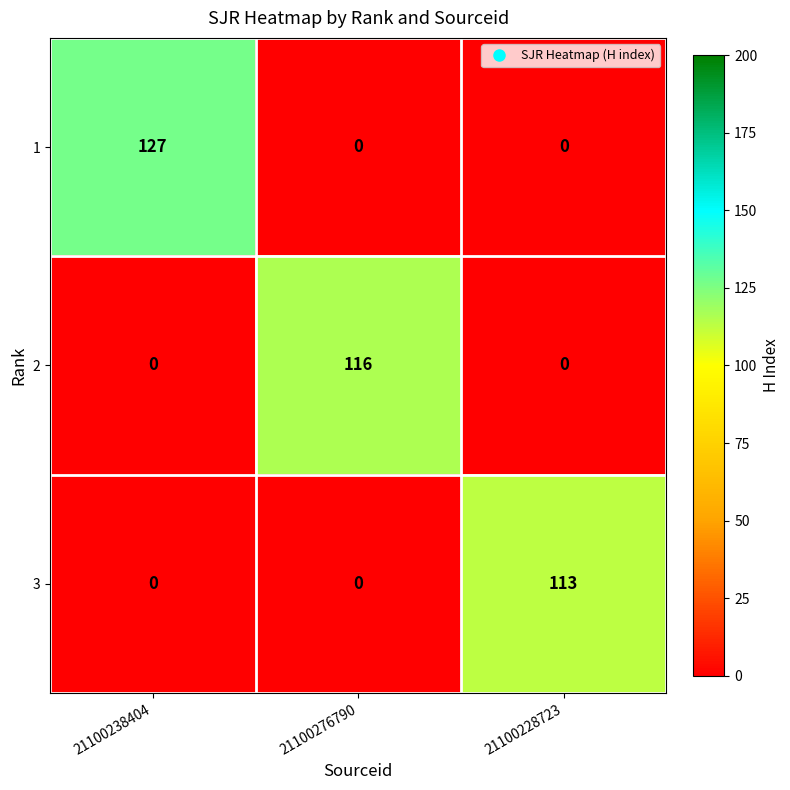

Which series changed the most between 21100238404 and 21100276790?

1